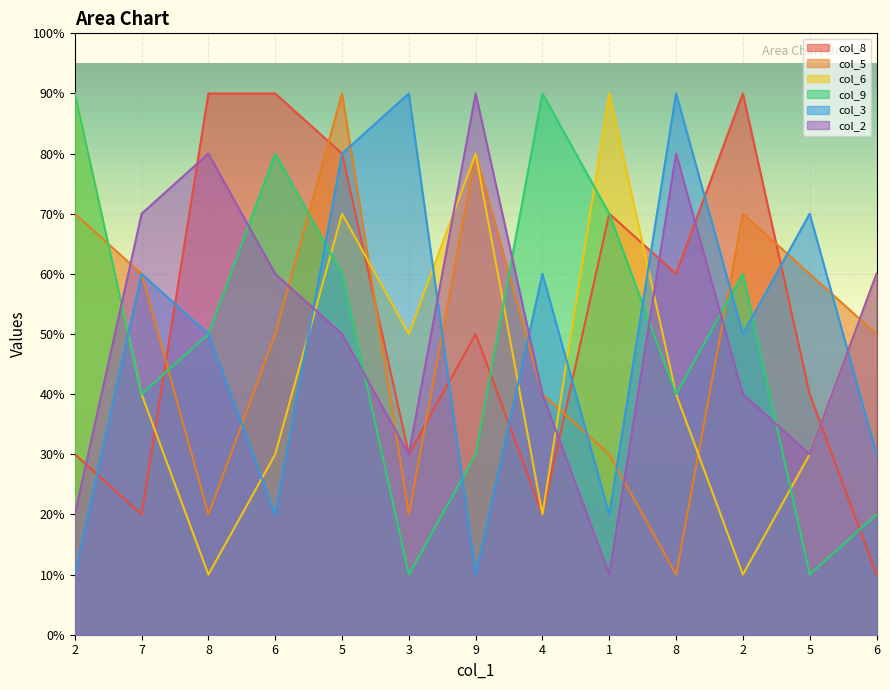

How many interior local valleys does the col_6 series have?

4